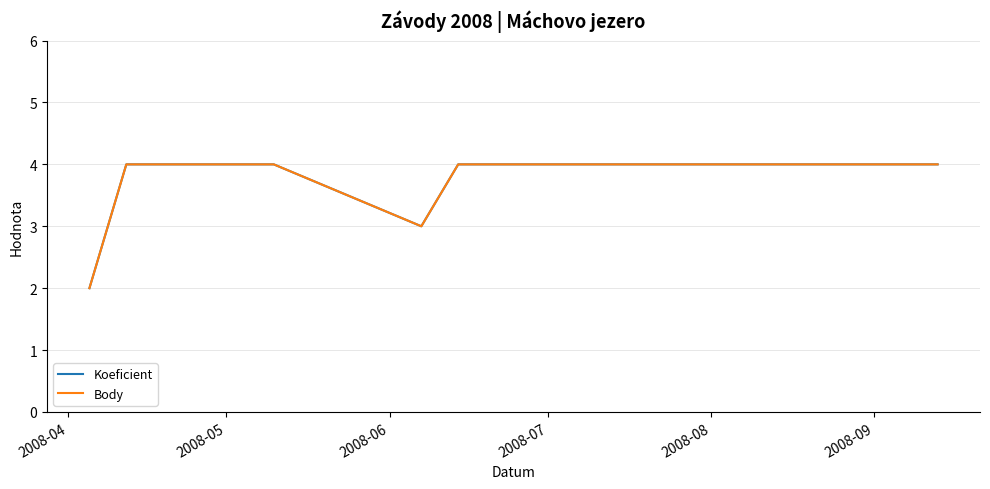

Reading left to right, what are all the values shown in this chart?

Koeficient: 2	4	4	4	3	4	4	4	4
Body: 2	4	4	4	3	4	4	4	4